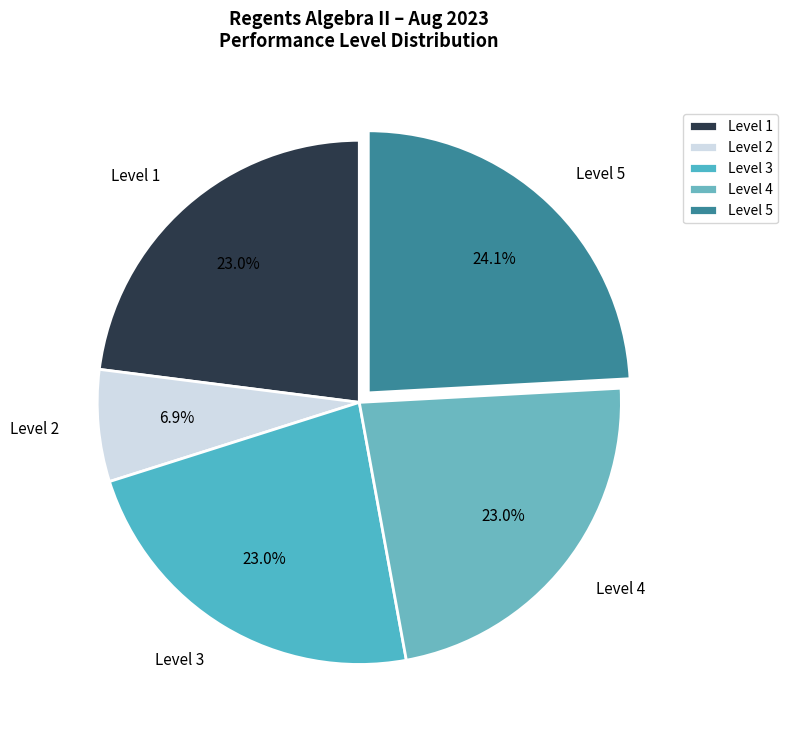

What percentage is the Level 4 slice, to the nearest percent?

23%